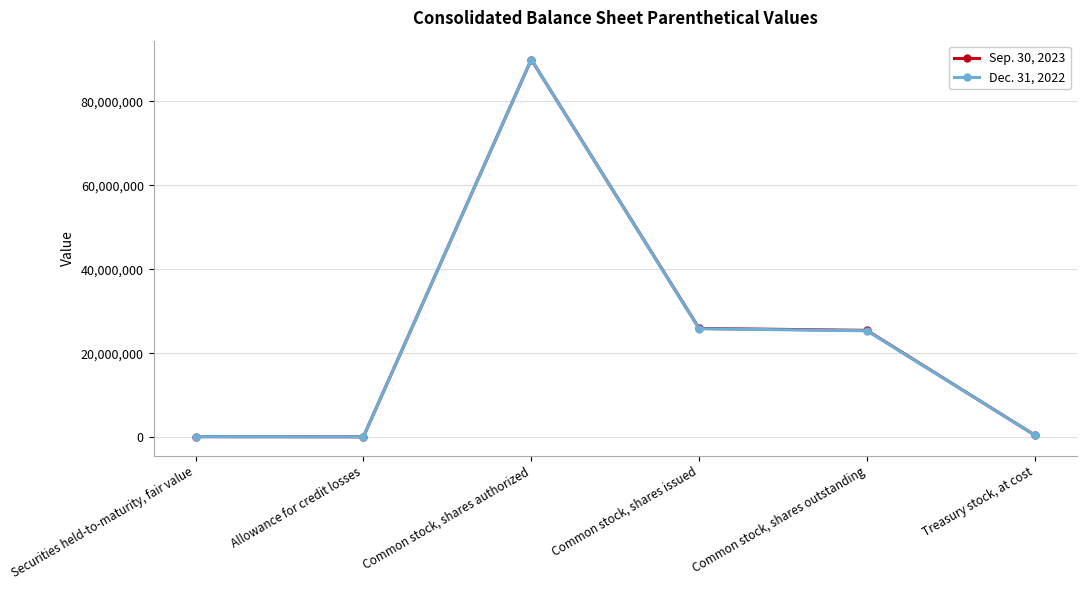

Which series changed the most between Common stock, shares authorized and Common stock, shares issued?

Dec. 31, 2022